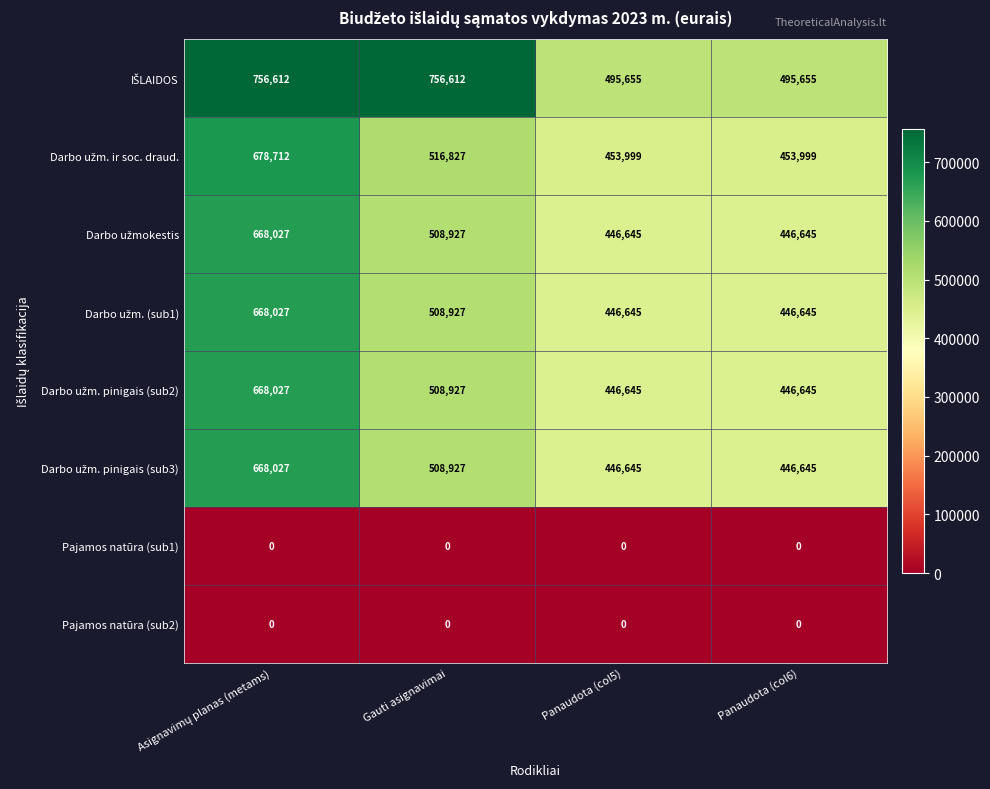

What is the difference between the highest and lowest values at Gauti asignavimai?

756612